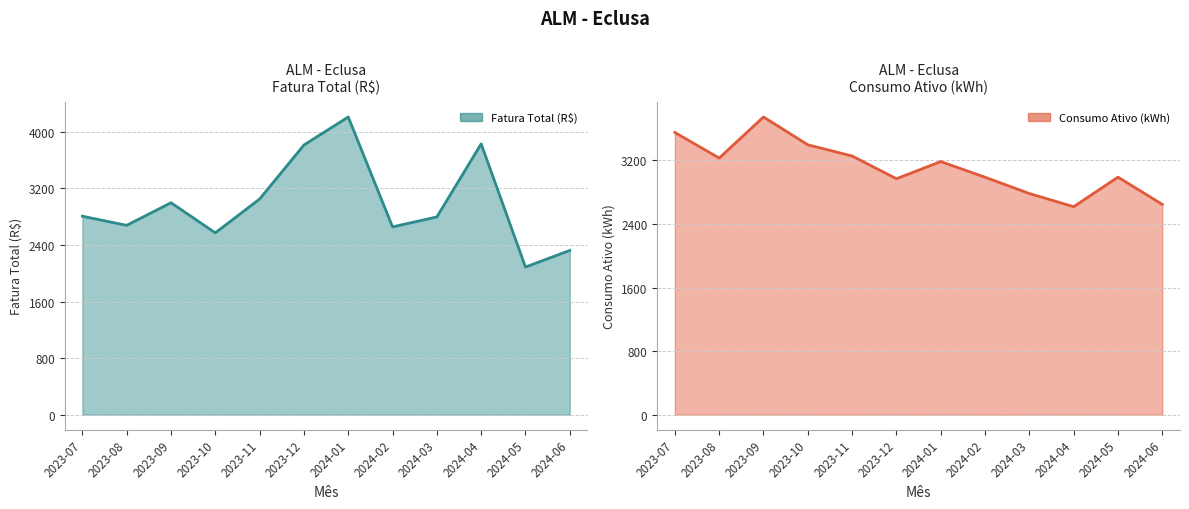

Is the value of Consumo Ativo (kWh) (line) at 2023-08 greater than the value of Fatura Total (R$) (line) at 2024-01?

No